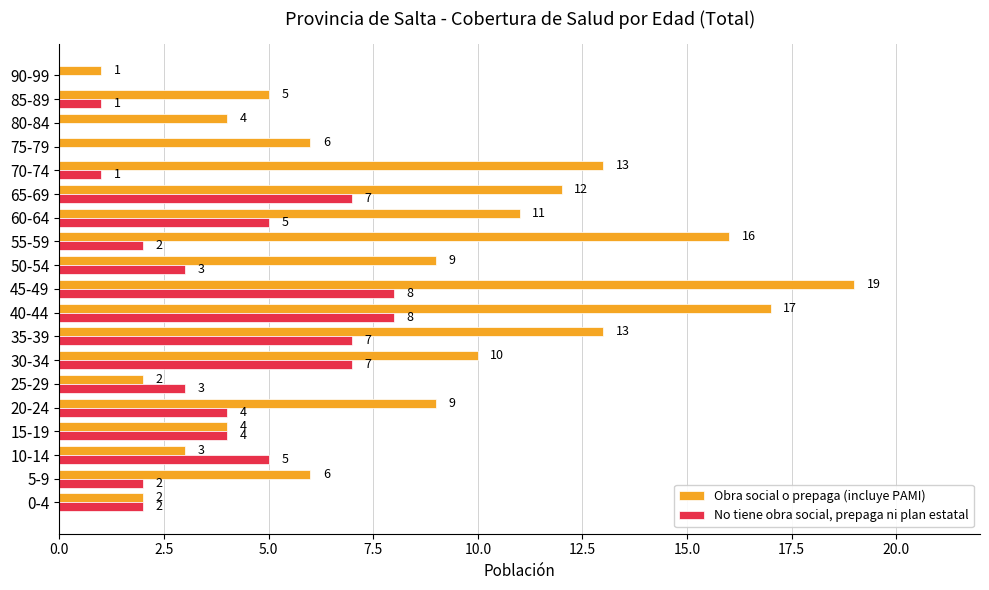

Which category has the highest value across all series?

45-49